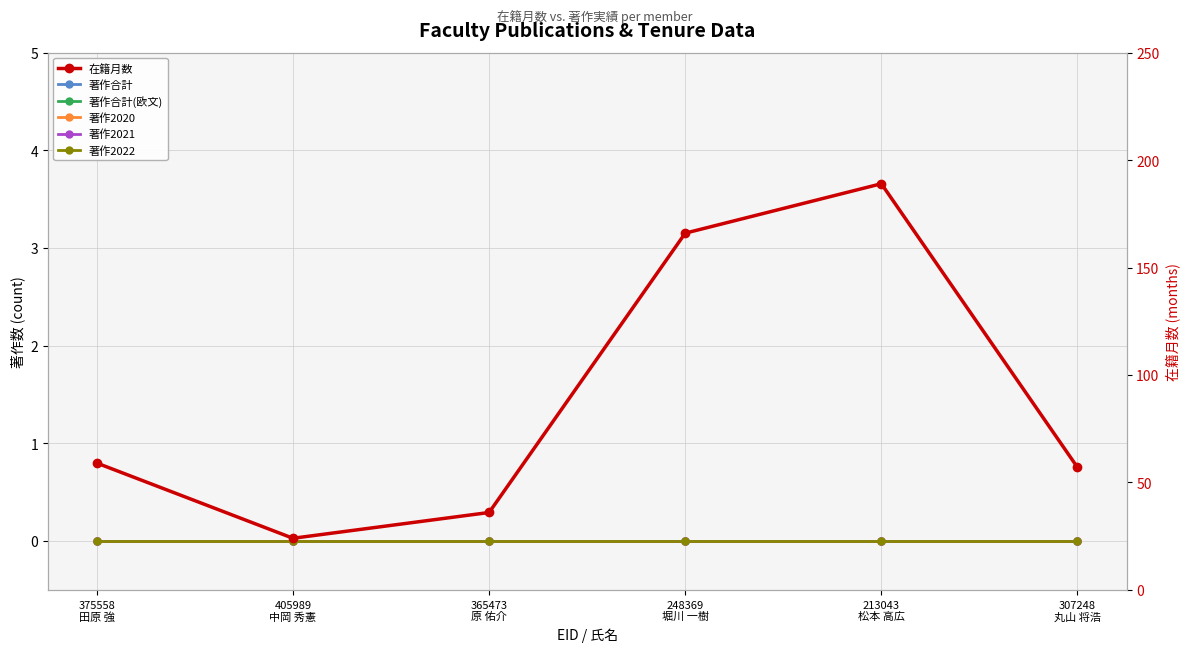

True or false: 在籍月数 and 著作合計(欧文) intersect in this chart.

False